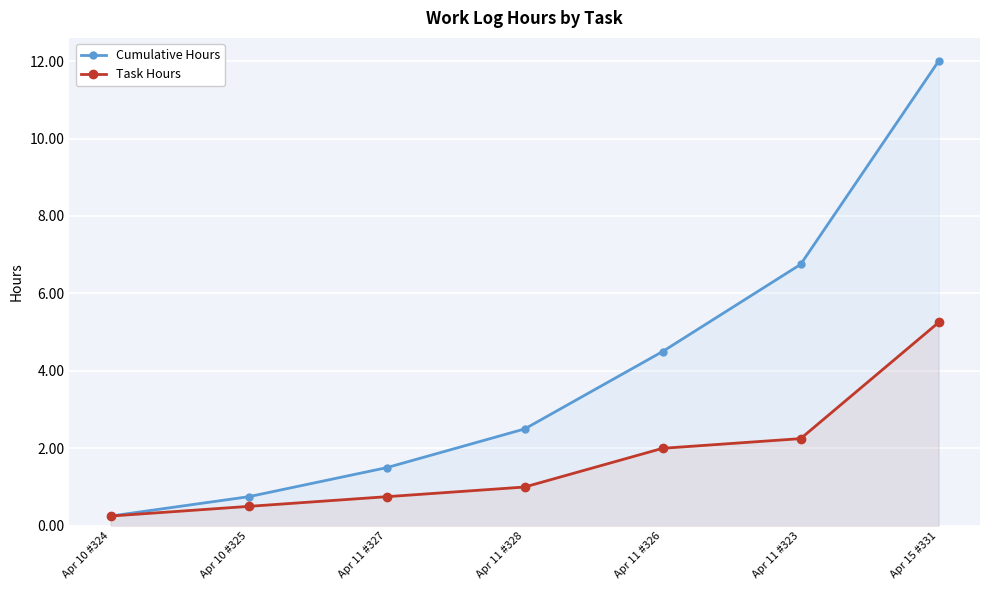

Between Apr 10 #324 and Apr 11 #326, which is larger?

Apr 11 #326